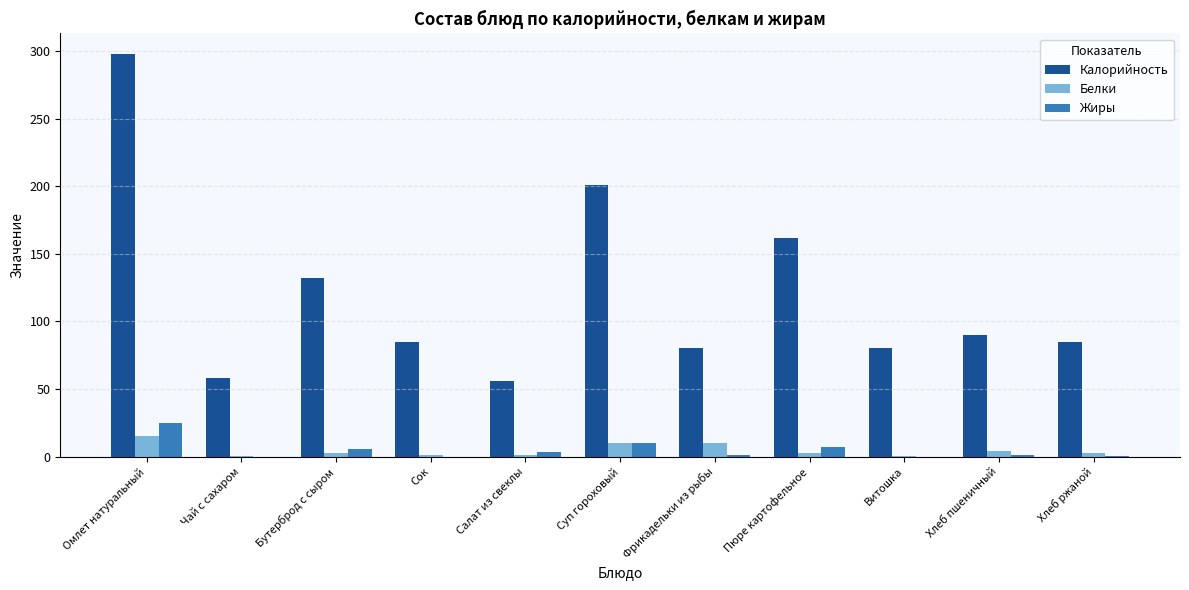

What is the sum of all Калорийность values?

1327.0